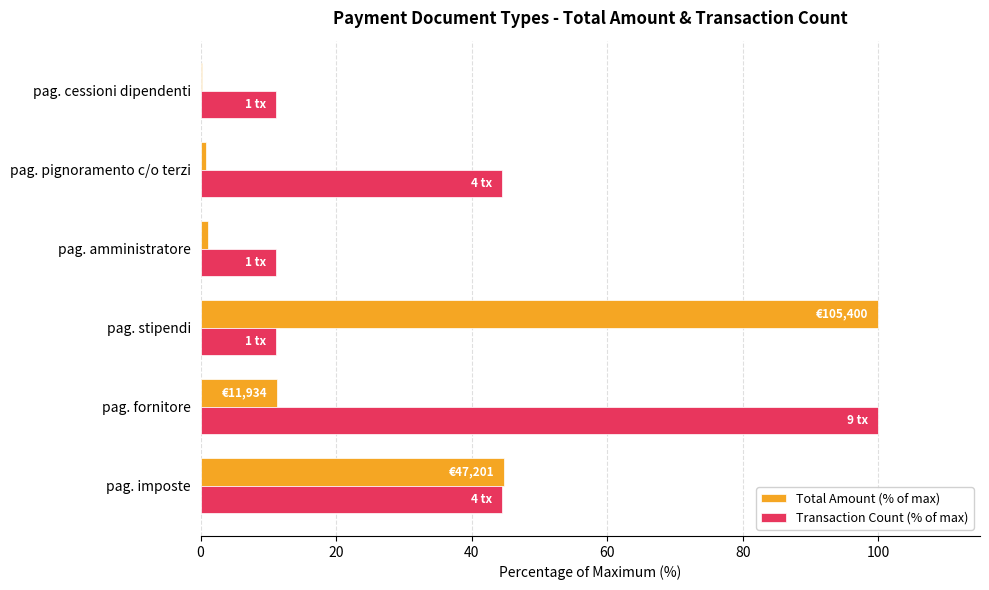

The value of Transaction Count (% of max) at pag. pignoramento c/o terzi is 44.4. True or false?

True